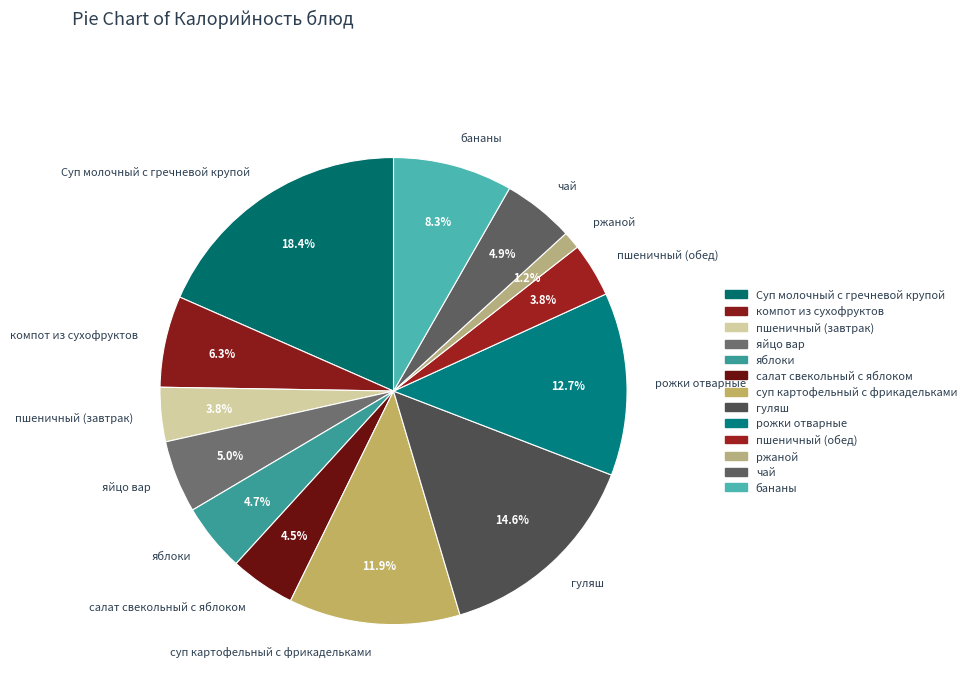

What percentage do ржаной and яблоки together represent?

5.9%